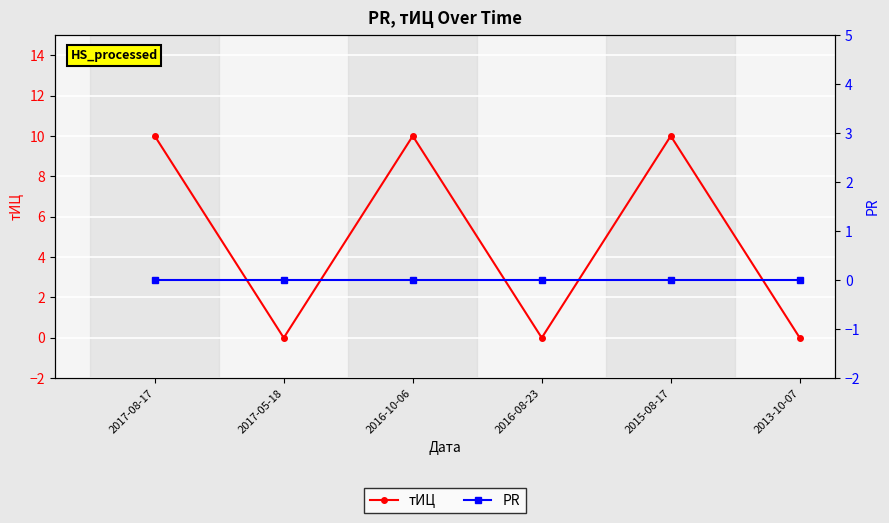

Rank the series at 2017-05-18 from lowest to highest value.

тИЦ, PR